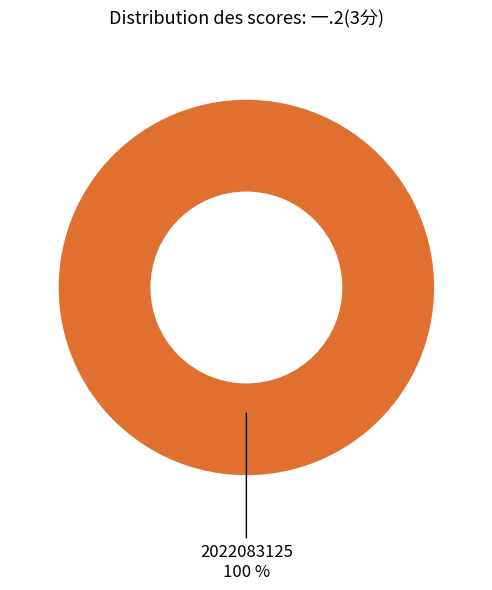

How many slices are in this pie chart?

1